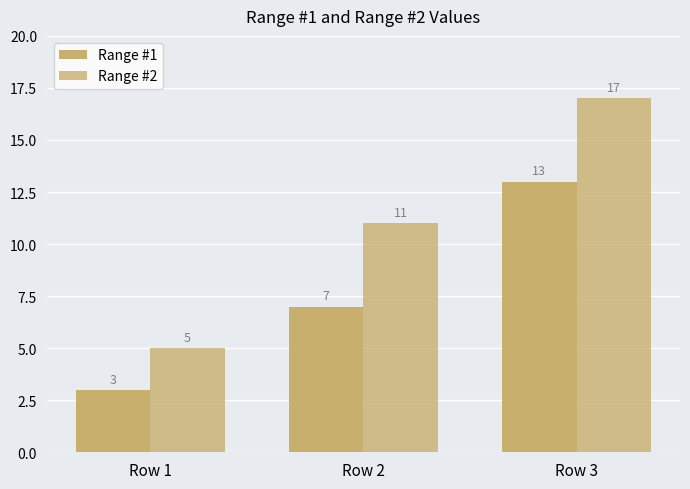

At which label does Range #2 first exceed 11?

Row 3